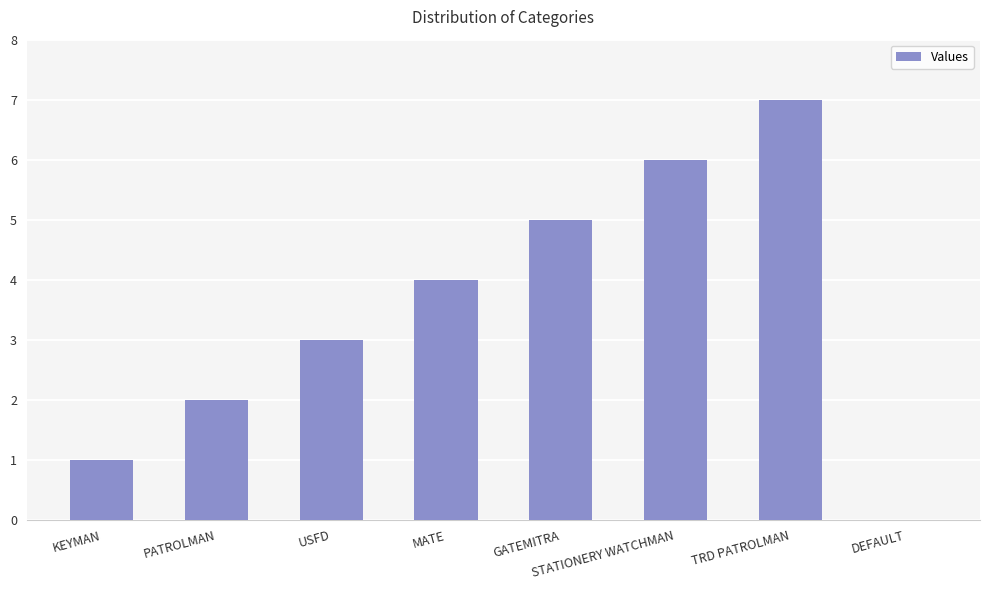

Count the values in the range 2 to 6.

5